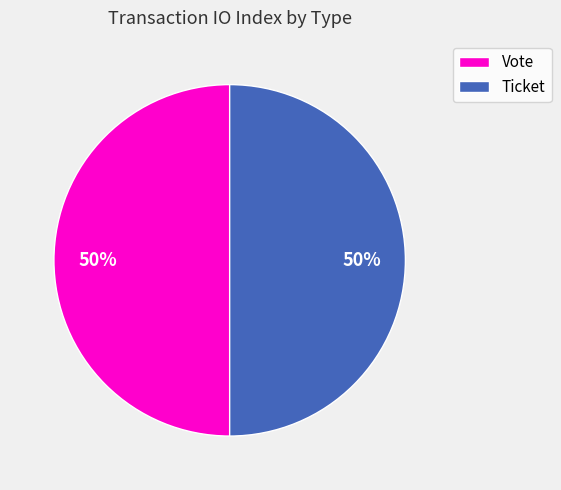

Count the number of slices in the pie.

2